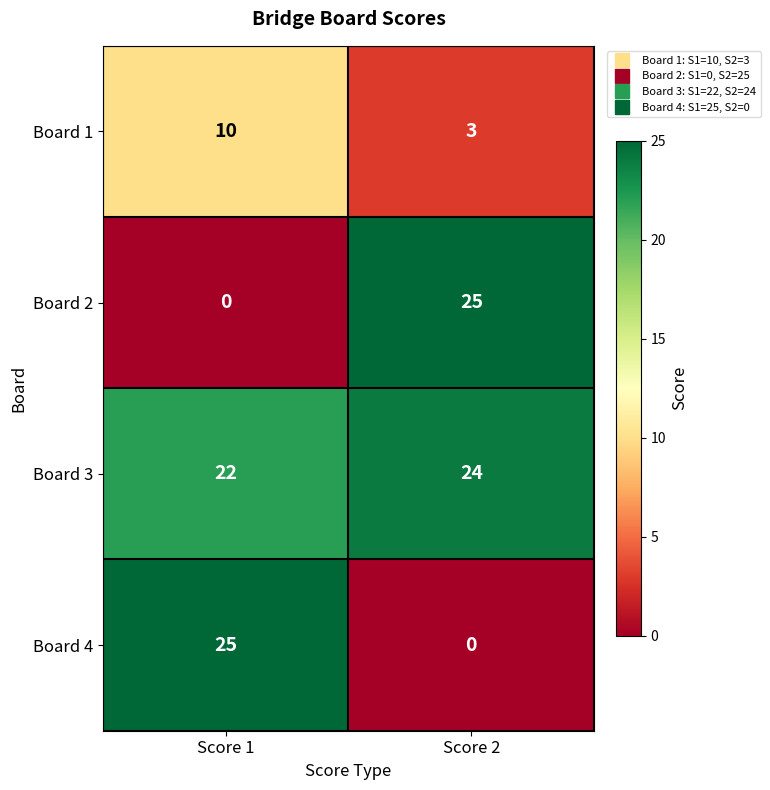

Reading right to left, what are all the values shown in this chart?

Board 1: Score 2=3	Score 1=10
Board 2: Score 2=25	Score 1=0
Board 3: Score 2=24	Score 1=22
Board 4: Score 2=0	Score 1=25